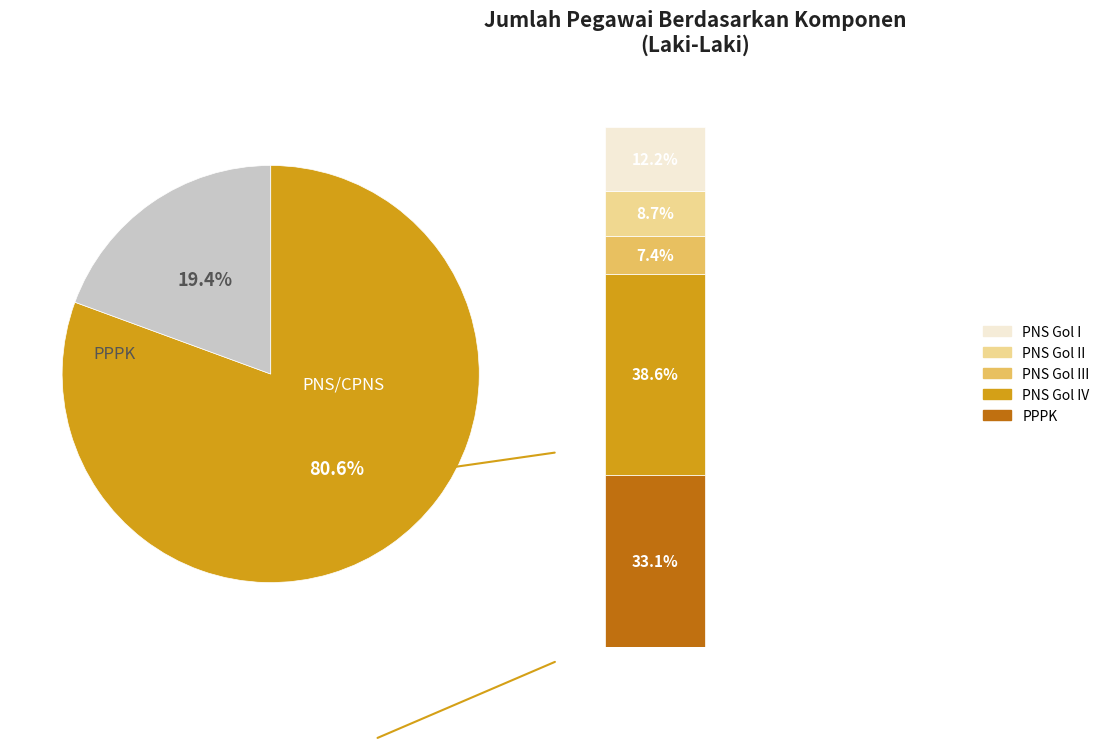

Combined, what portion of the pie is PPPK and PNS/CPNS?

100.0%